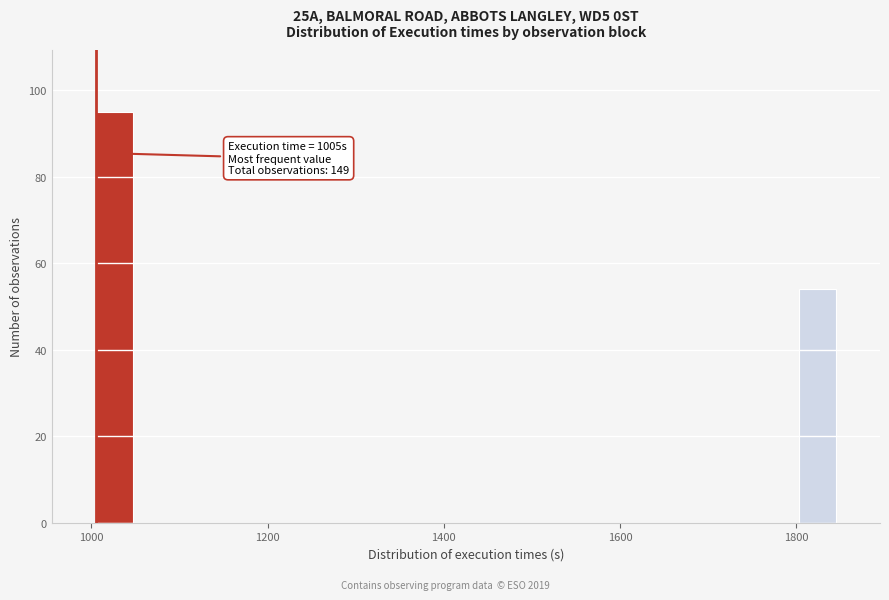

Read against the x-axis, roughly where is the centre of the tallest bar?

1020